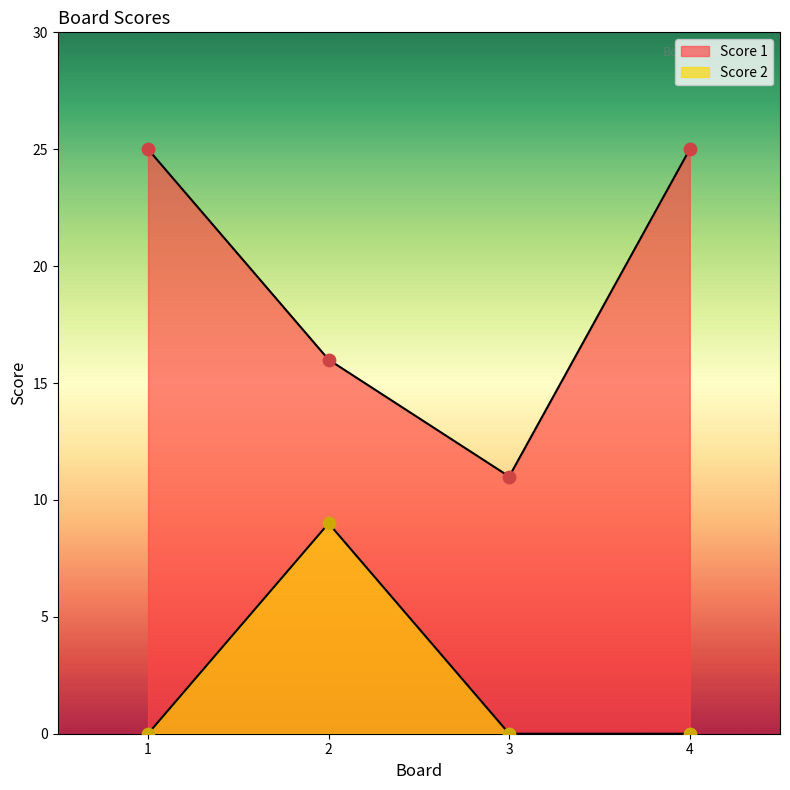

Which series reaches the minimum Y coordinate?

Score 2